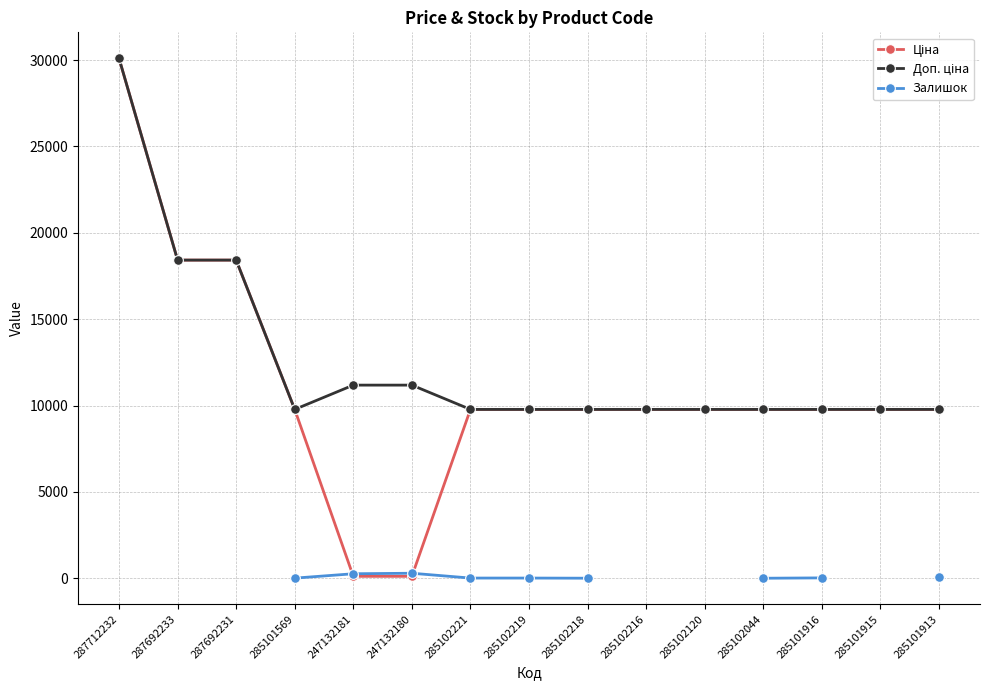

Which series changed the most between 285102221 and 285101913?

Залишок